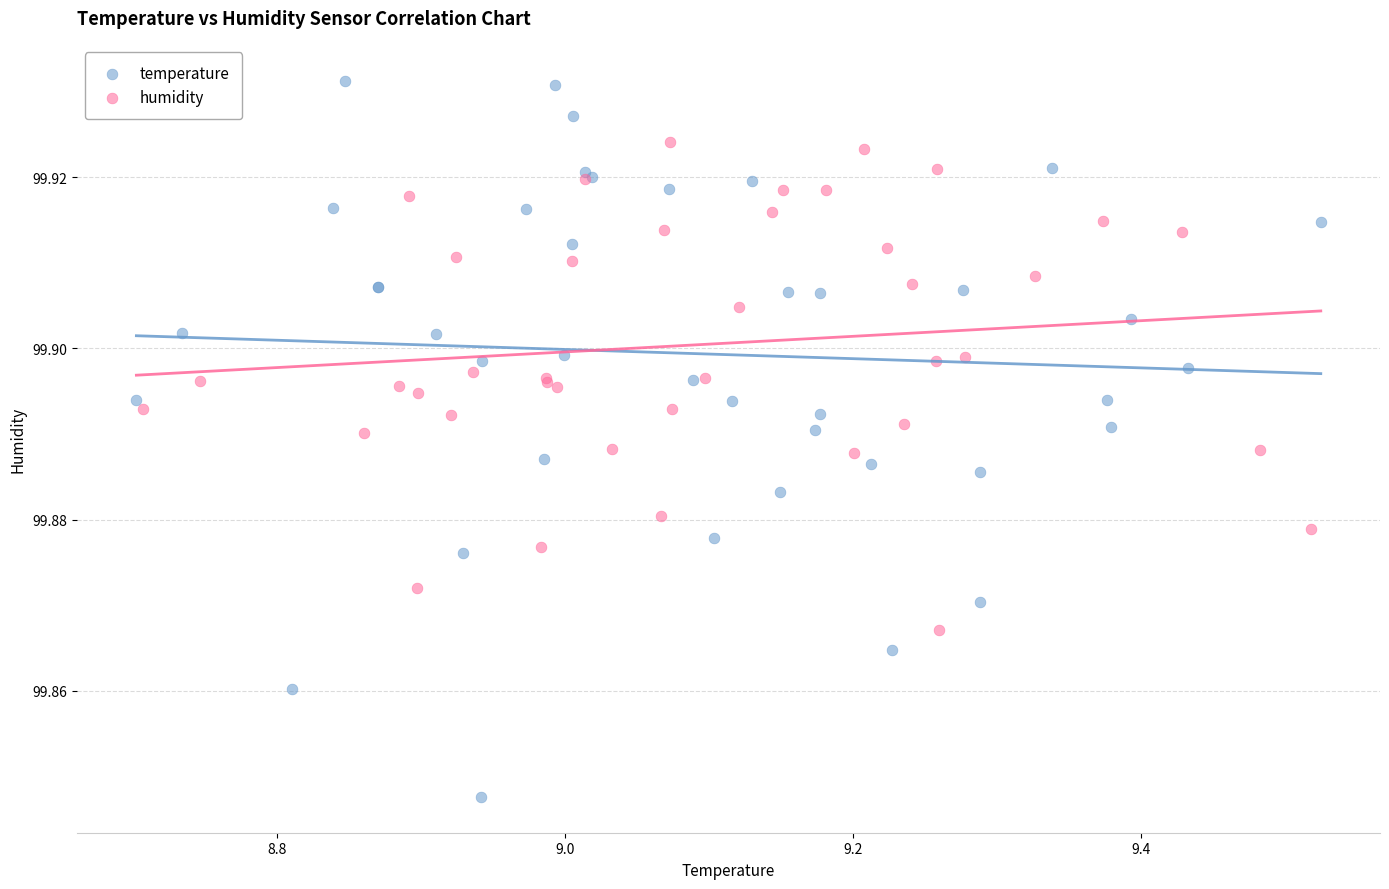

Which series has the widest spread of Y values?

temperature